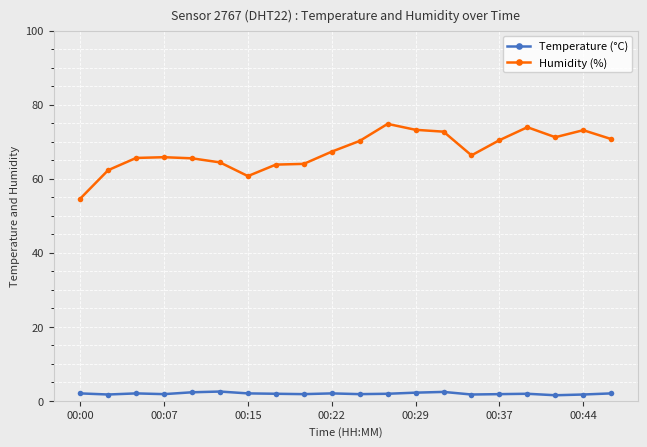

What is the greatest value displayed?

74.8